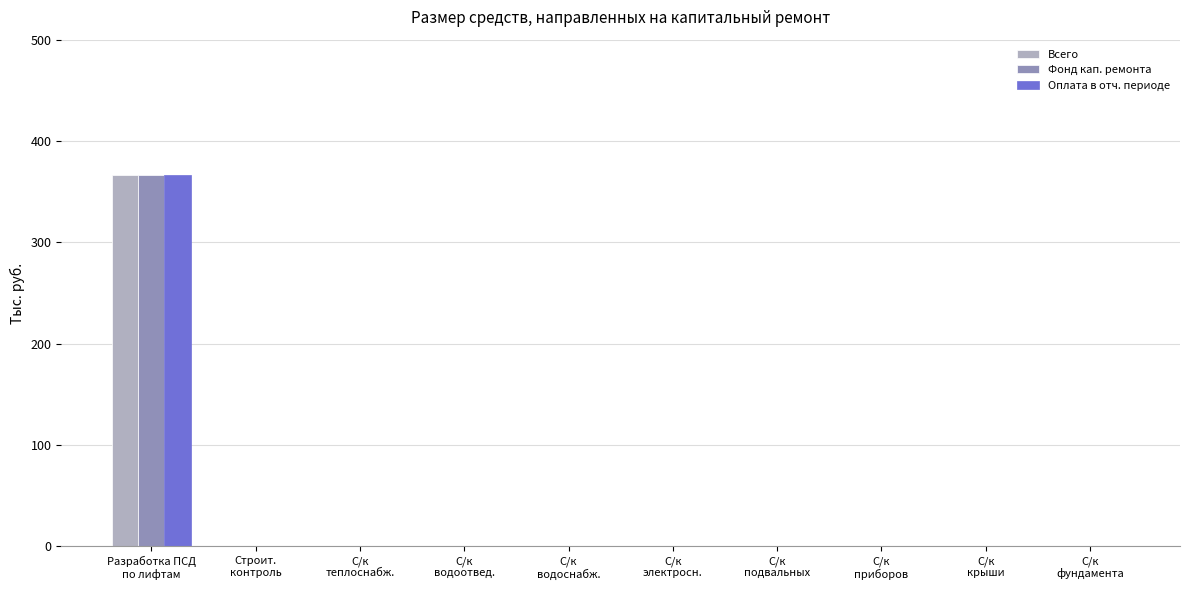

Reading left to right, list all the values displayed in this chart.

Всего: 366.8	0.0	0.0	0.0	0.0	0.0	0.0	0.0	0.0	0.0
Фонд кап. ремонта: 366.8	0.0	0.0	0.0	0.0	0.0	0.0	0.0	0.0	0.0
Оплата в отч. периоде: 366.8	0.0	0.0	0.0	0.0	0.0	0.0	0.0	0.0	0.0